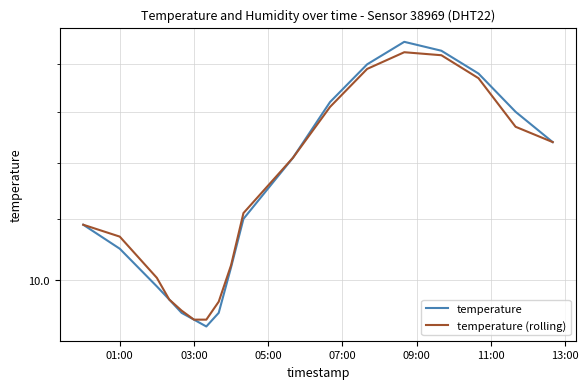

What is the sum of all temperature (rolling) values?

207.0